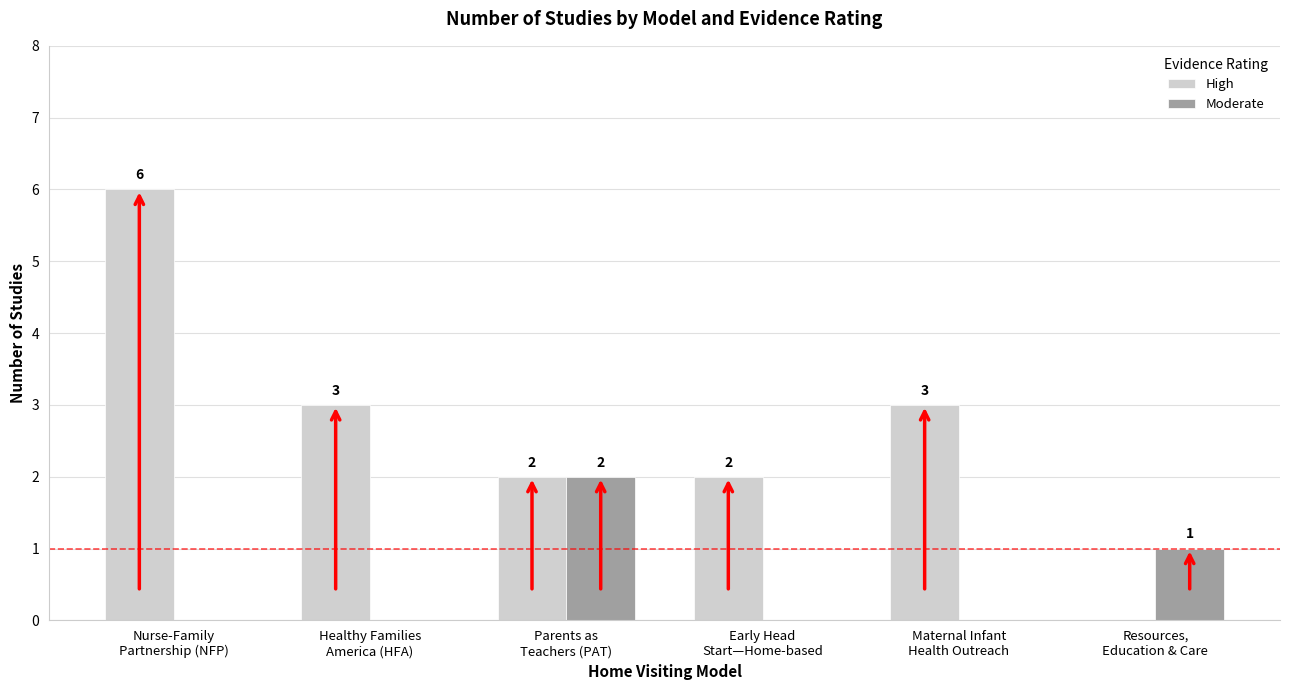

Which series has the largest total across all categories?

High